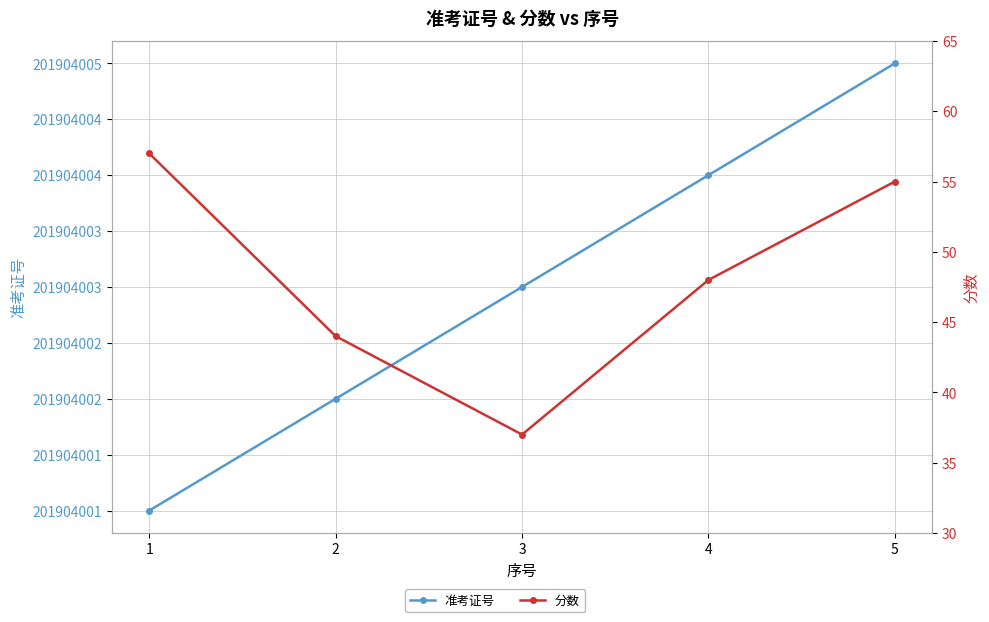

Which category has the highest value in the 准考证号 series?

5